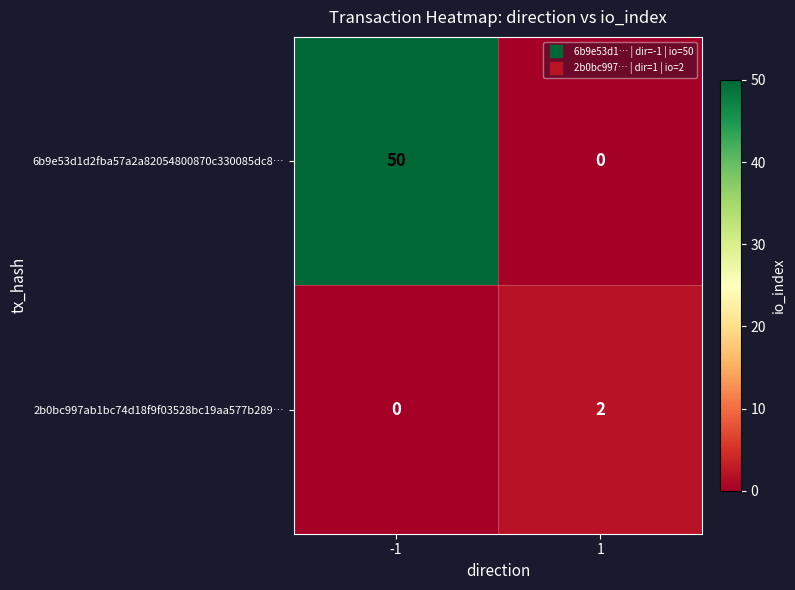

What is the total value across all series at 1?

2